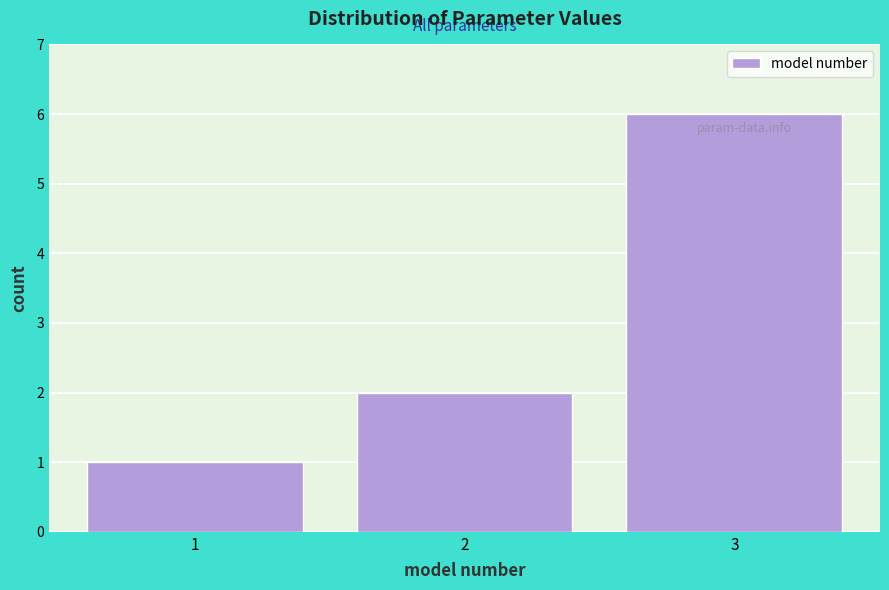

Reading left to right, list every bar in this chart as the range it spans on the x-axis followed by its height. The values are not printed on the chart, so give them approximately, as read against the axis.

0.5 to 1.5: 1
1.5 to 2.5: 2
2.5 to 3.5: 6